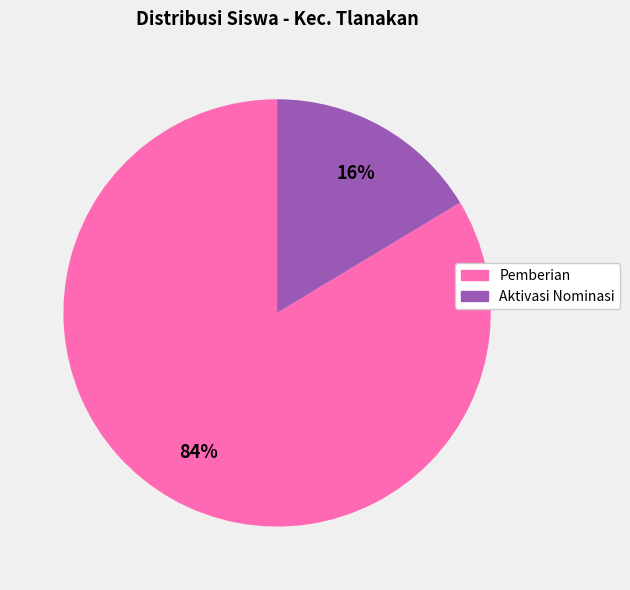

Is there a majority slice in this chart?

Yes